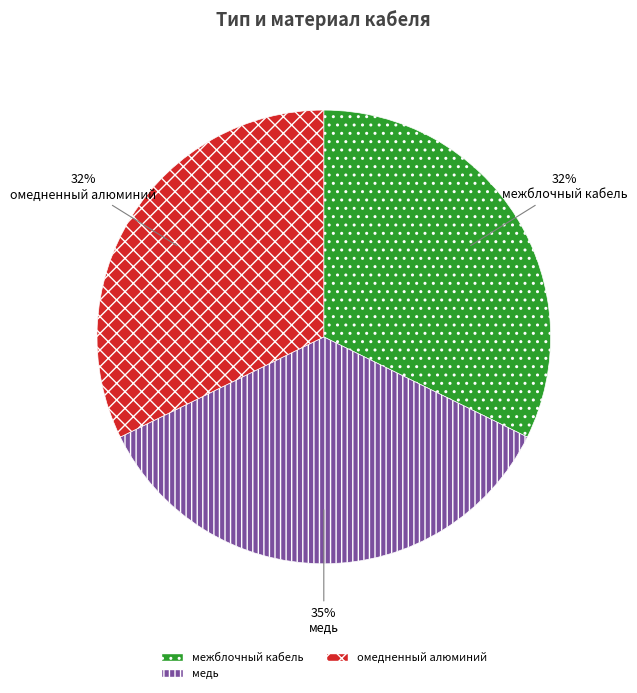

Which has a higher value, медь or омедненный алюминий?

медь